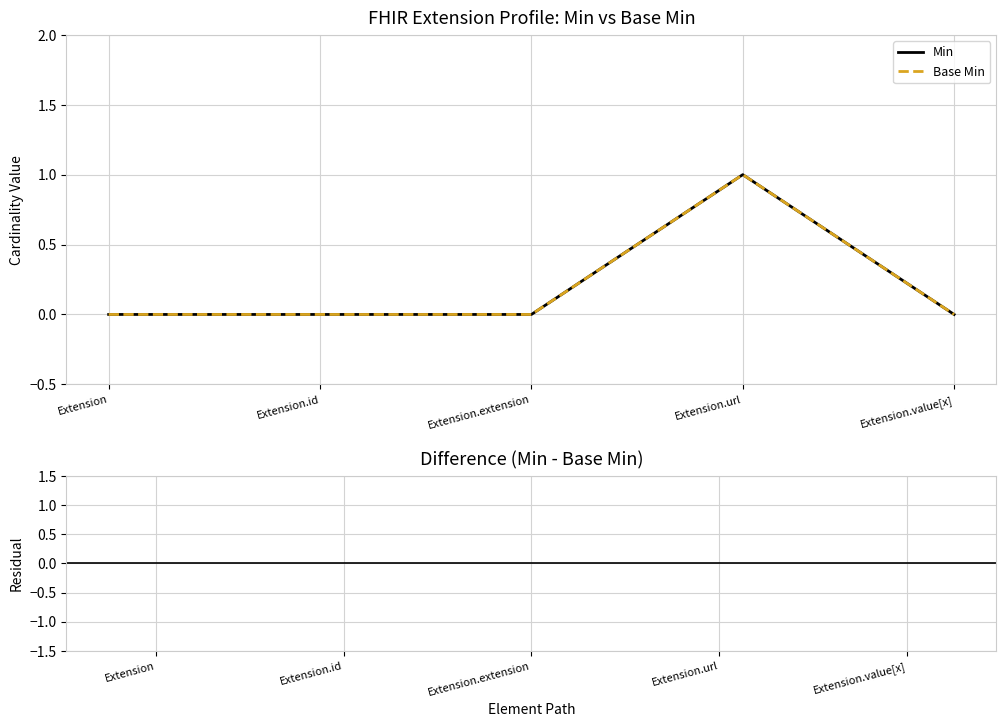

What is the difference between the maximum and minimum values in the Base Min series?

1